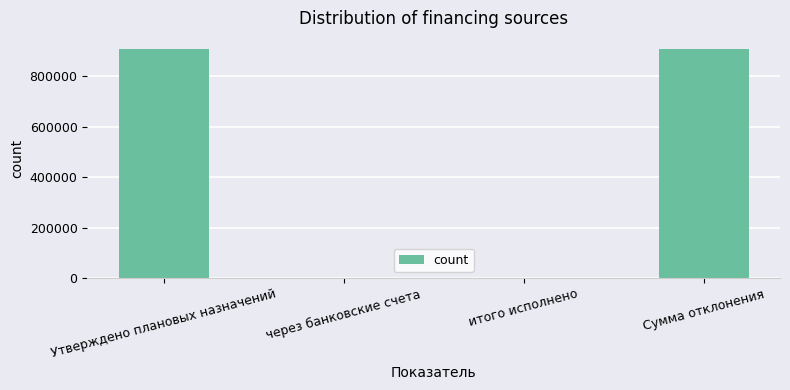

What is the sum of all values?

1814821.7